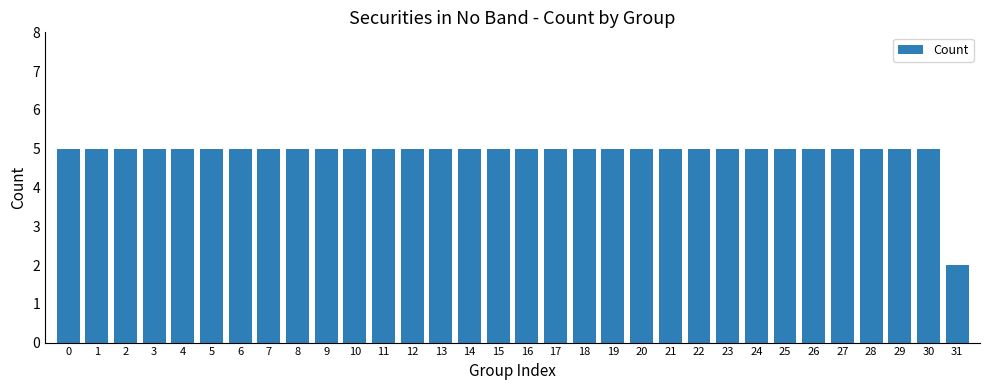

True or false: the data shows 5 at 11.

True